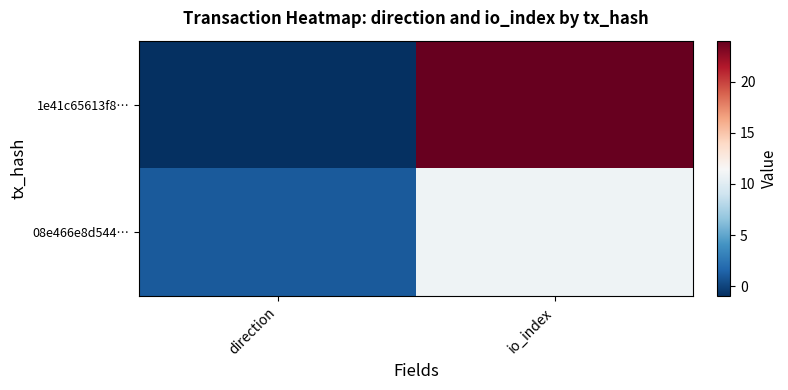

At which category is the sum across all series the highest?

io_index